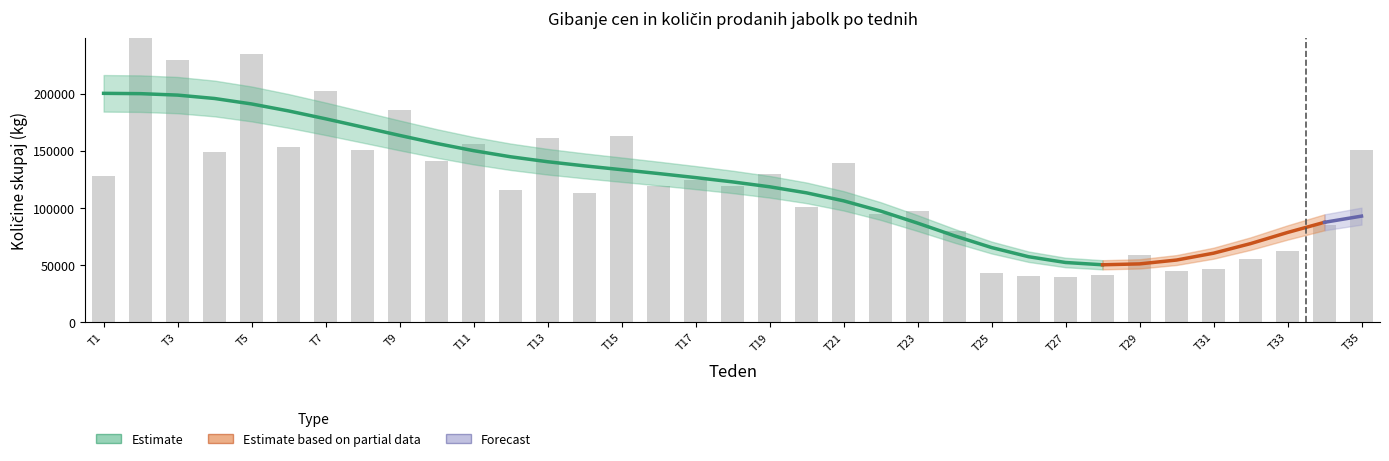

At which label is the value closest to 161875?

T13